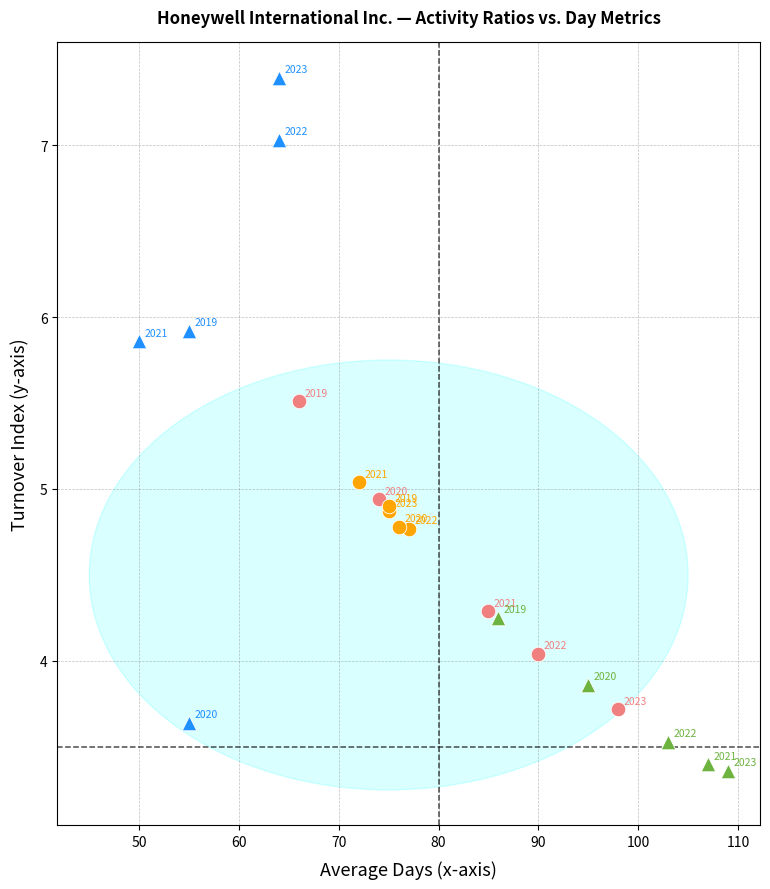

Which series reaches the maximum Y coordinate?

Índice de giro de capital de giro